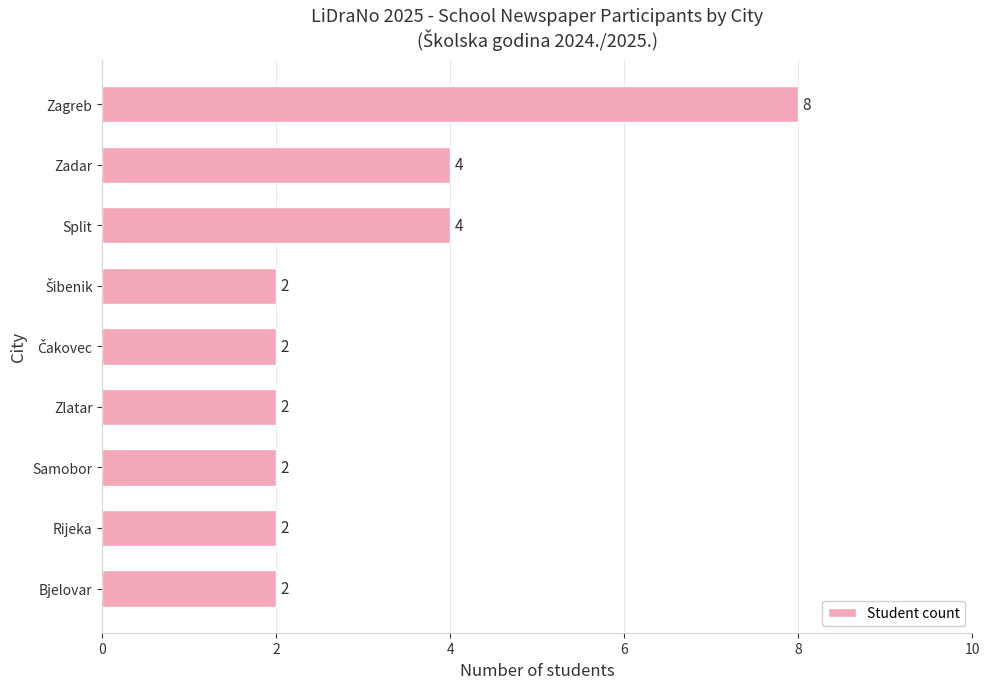

Count the values in the range 2 to 4.

8